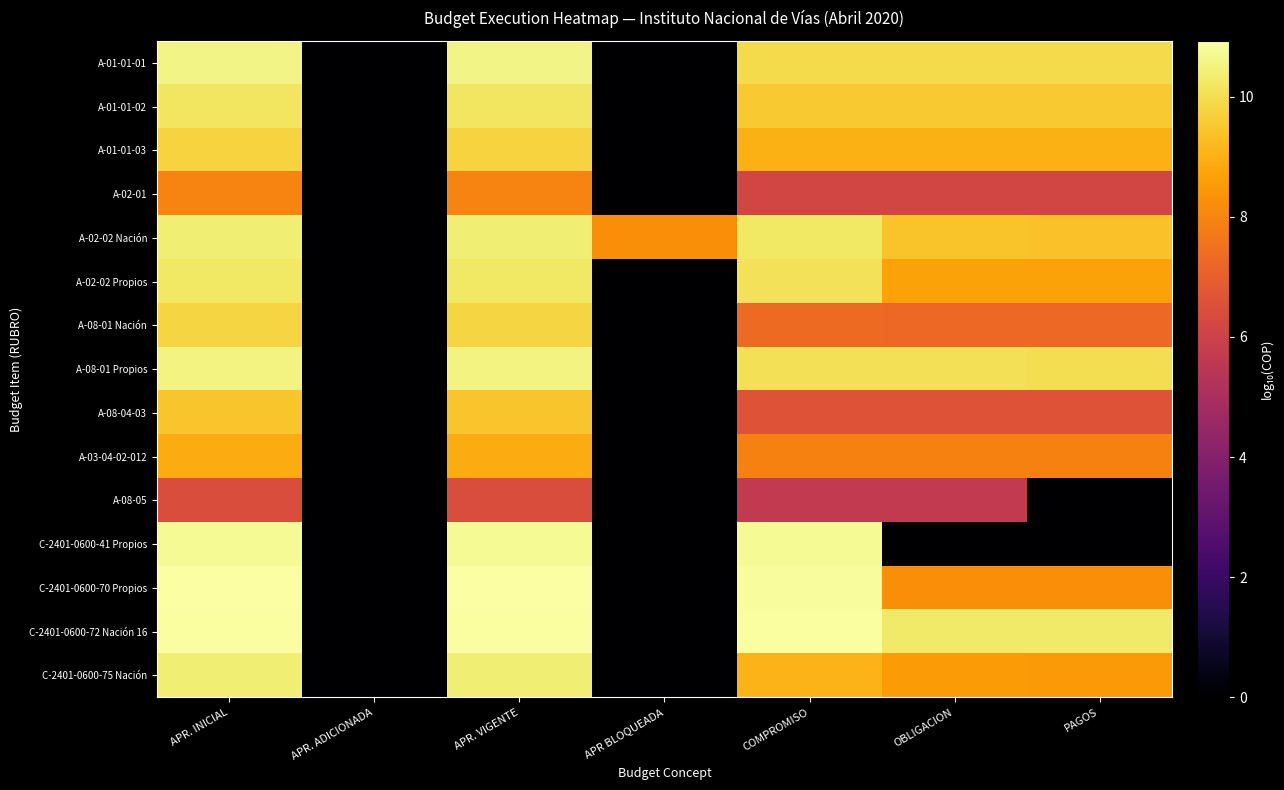

List the series in order of their peak value, highest first.

C-2401-0600-70 Propios, C-2401-0600-72 Nación 16, C-2401-0600-41 Propios, A-01-01-01, A-08-01 Propios, C-2401-0600-75 Nación, A-02-02 Nación, A-02-02 Propios, A-01-01-02, A-08-01 Nación, A-01-01-03, A-08-04-03, A-03-04-02-012, A-02-01, A-08-05